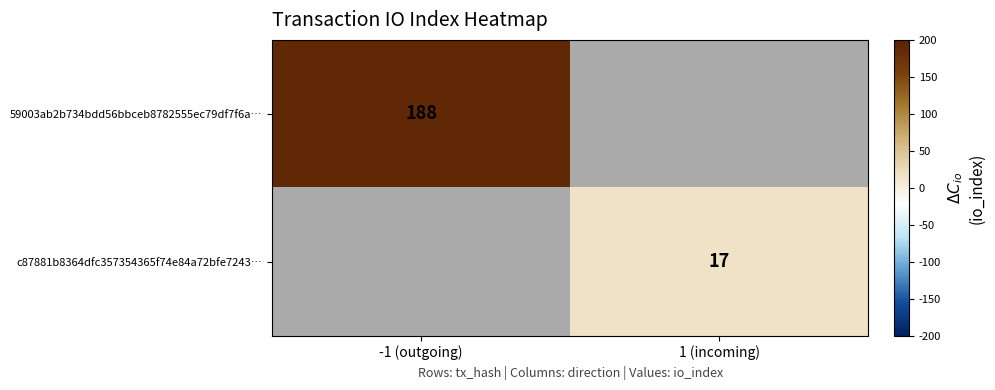

The value of c87881b8364dfc357354365f74e84a72bfe7243… at 1 (incoming) is 6. True or false?

False